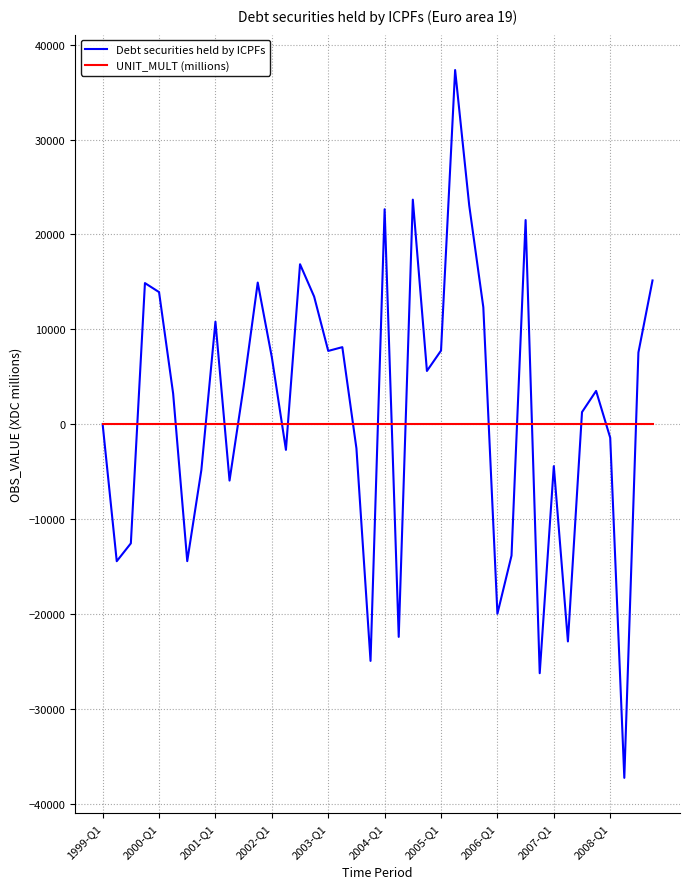

What is the maximum value shown in the chart?

37321.8